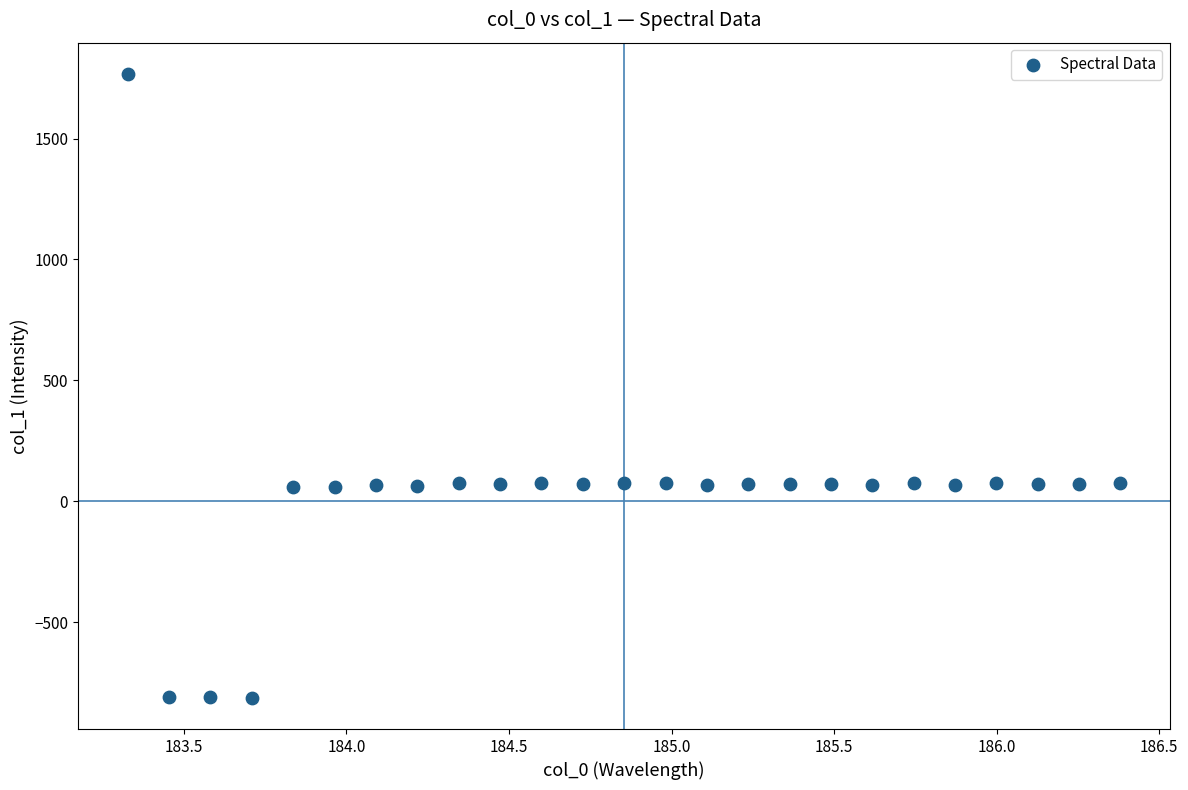

What is the range of Y values (max minus min)?

2581.1